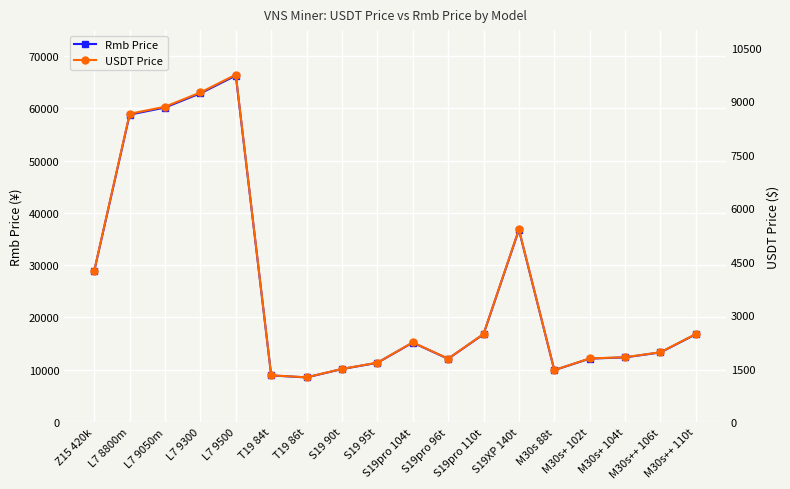

List the series in order of their overall mean, lowest first.

USDT Price, Rmb Price